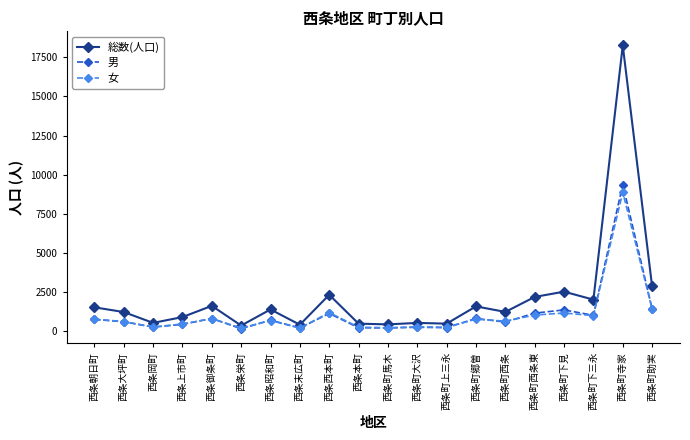

Which series has the largest total across all categories?

総数(人口)